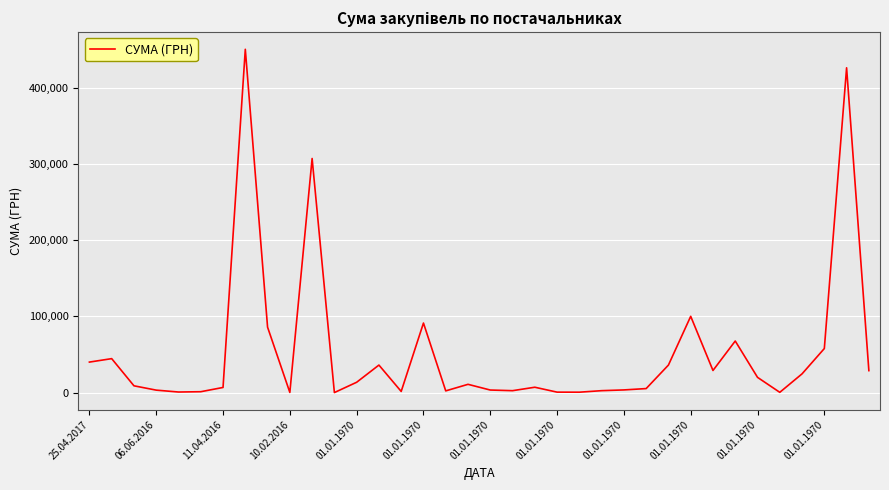

What is the difference between the second highest and minimum values?

425921.9